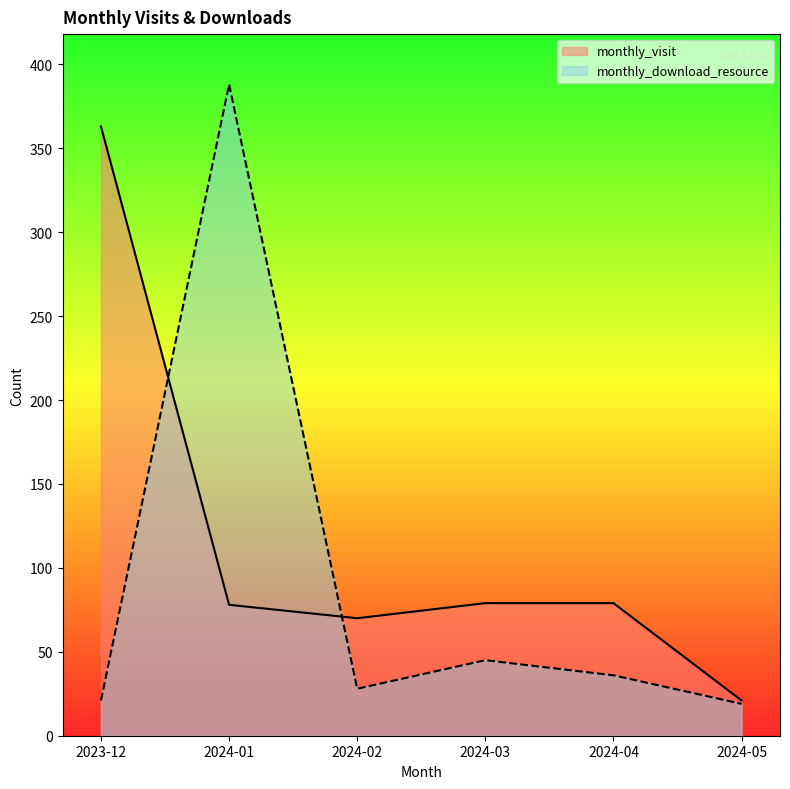

Where is the first local maximum for monthly_download_resource?

2024-01